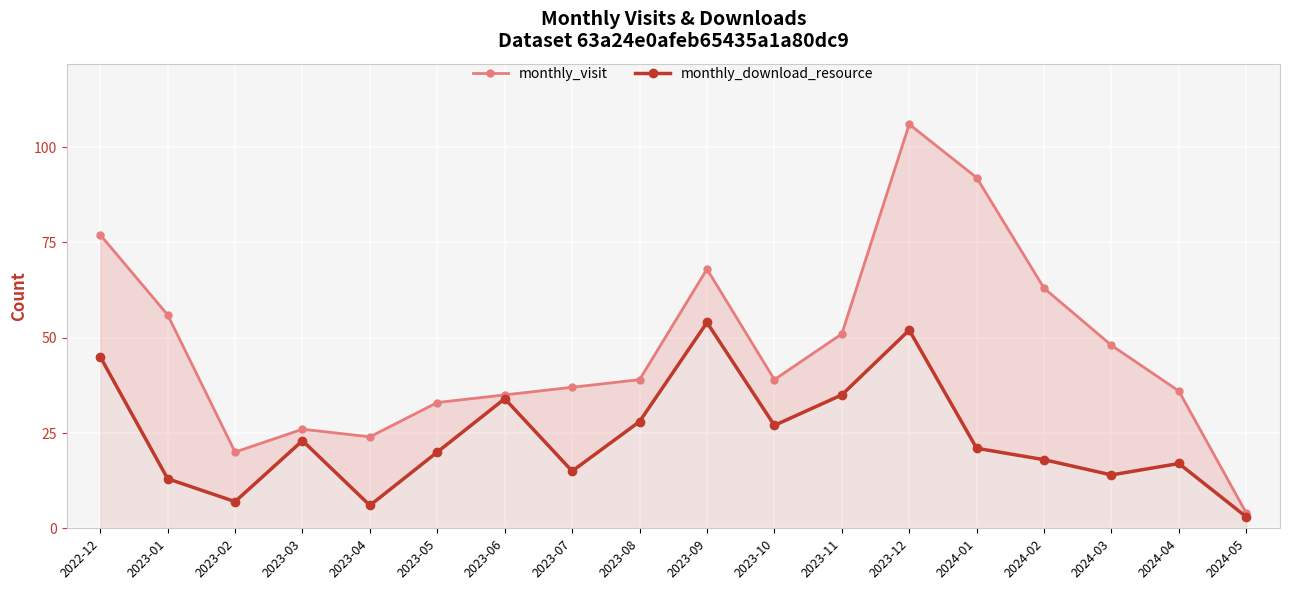

What are all the series names shown in the legend?

monthly_visit, monthly_download_resource